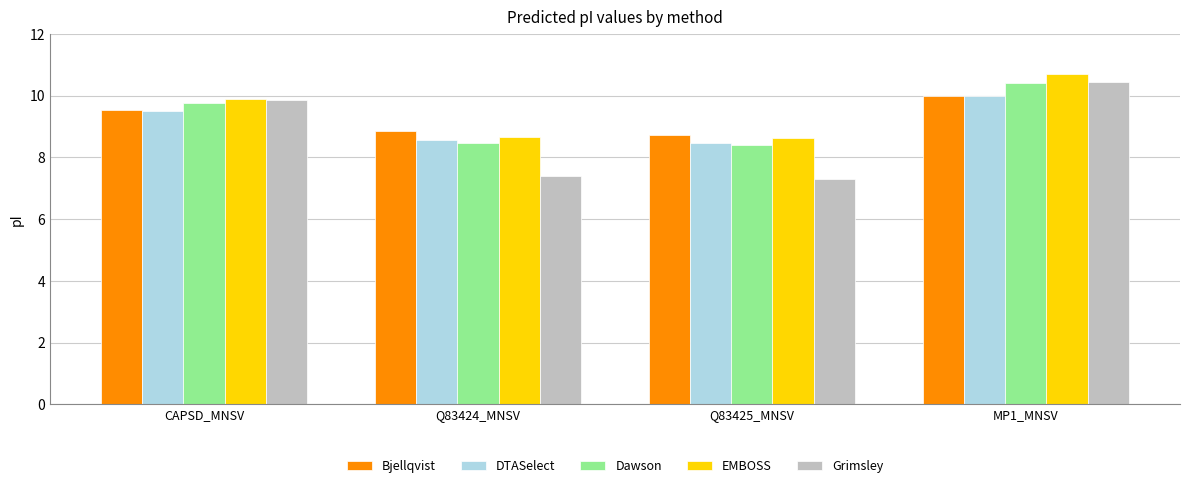

Read the EMBOSS value at Q83425_MNSV.

8.6